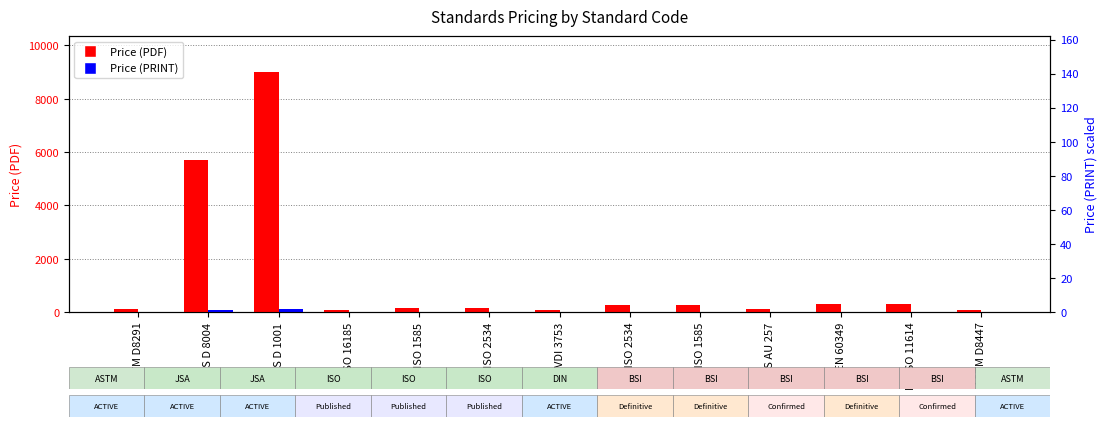

What is the greatest value displayed?

9000.0